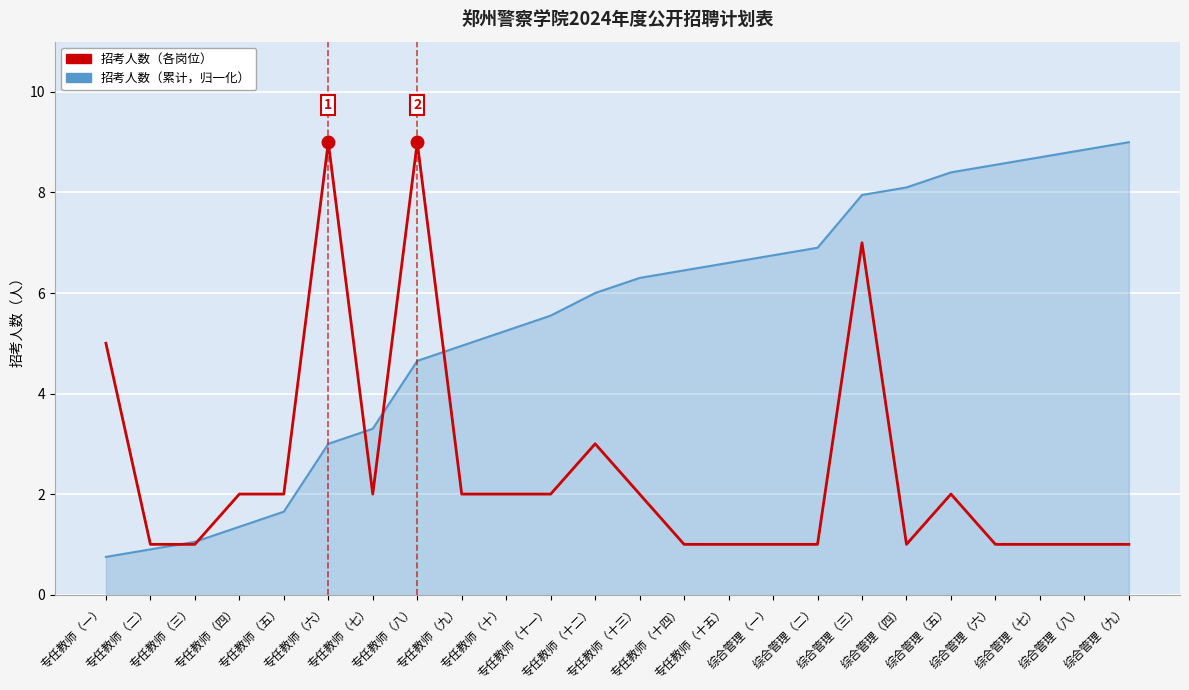

What is the maximum value shown in the chart?

9.0